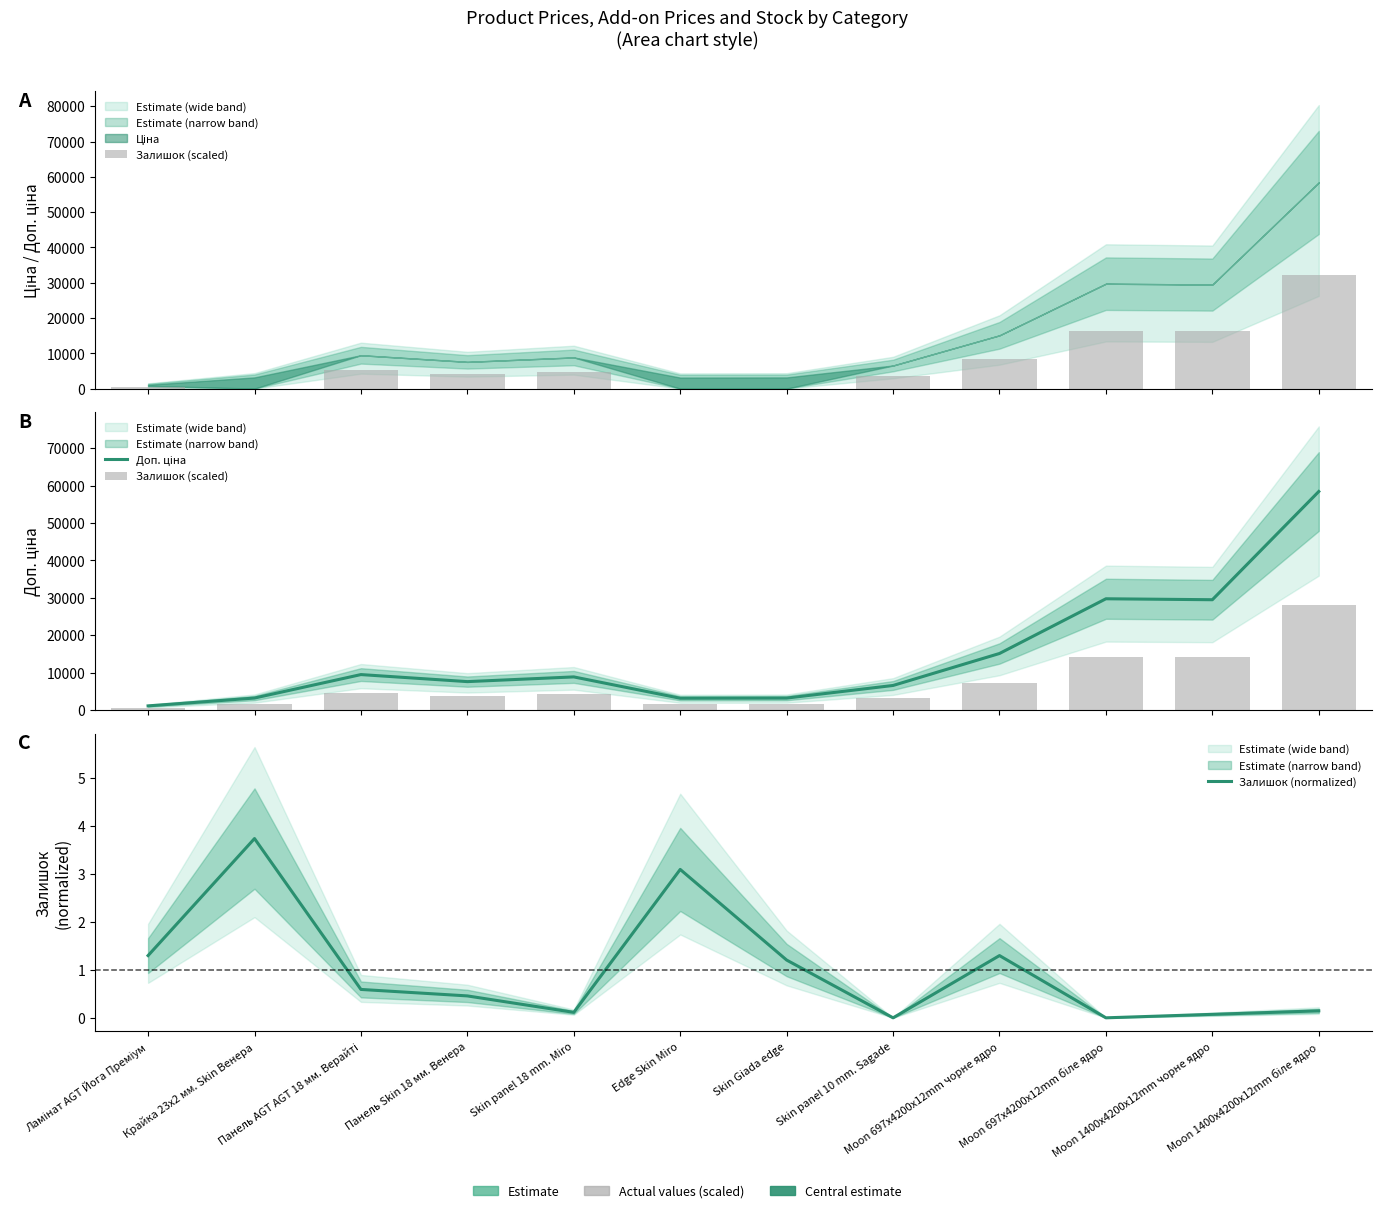

Where does the Доп. ціна series first go above 8856?

Панель AGT AGT 18 мм. Верайті